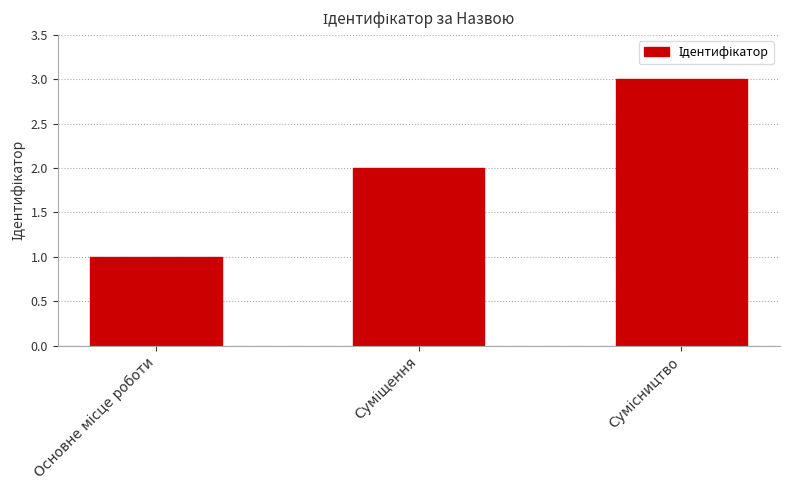

What is the sum of all values?

6